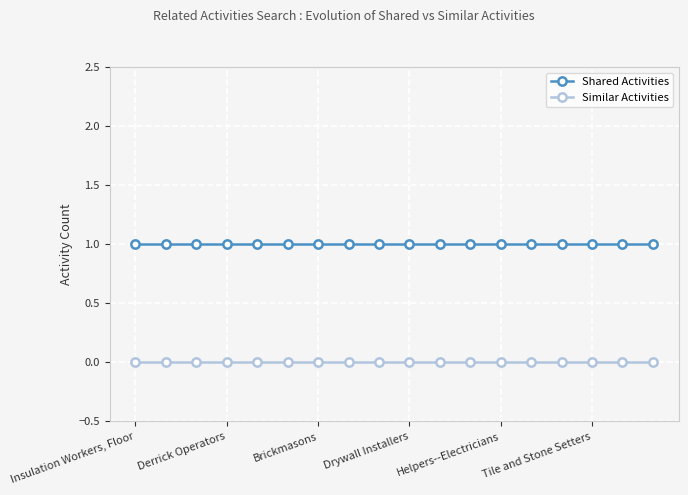

List the series in order of their overall mean, highest first.

Shared Activities, Similar Activities